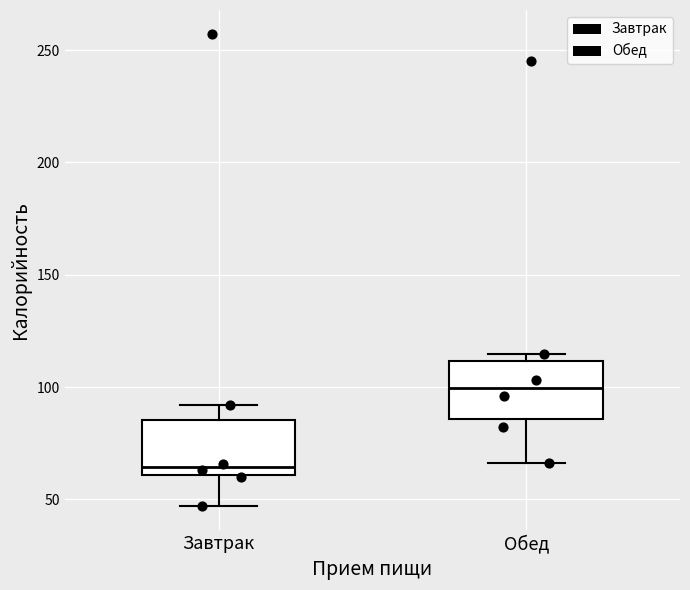

Where does the median line of the box for Обед sit on the y-axis? The values are not printed on the chart, so give them approximately, as read against the axis.

100